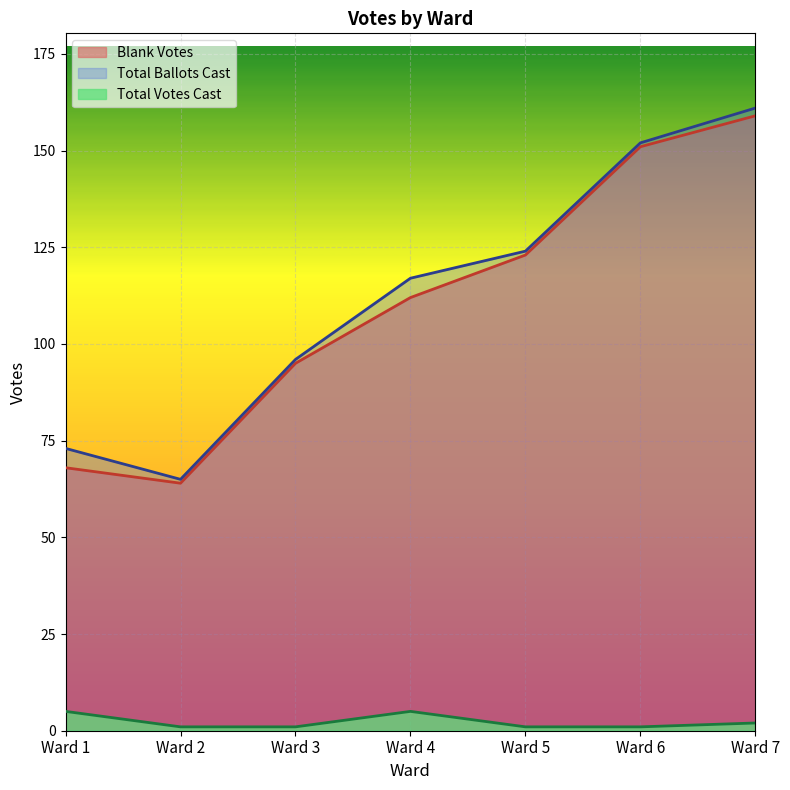

Rank the series by their maximum value, from highest to lowest.

Total Ballots Cast, Blank Votes, Total Votes Cast